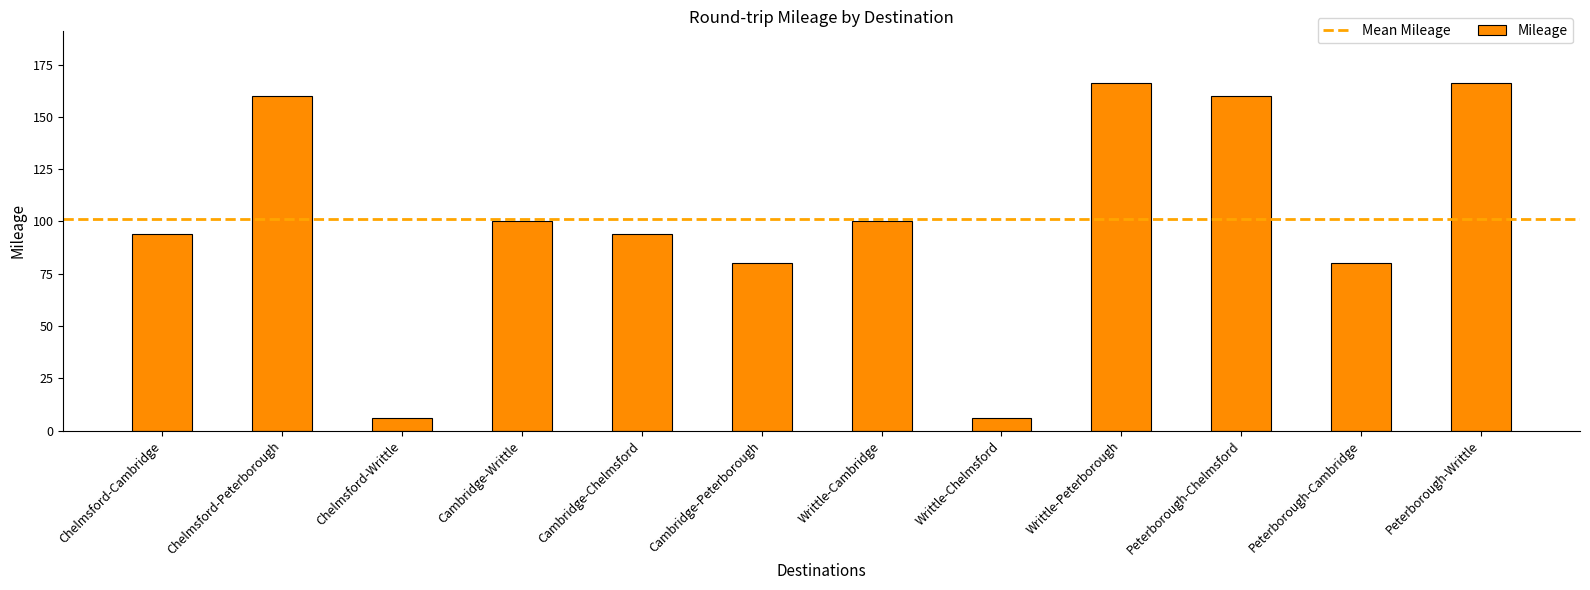

Reading left to right, list all the values displayed in this chart.

94	160	6	100	94	80	100	6	166	160	80	166